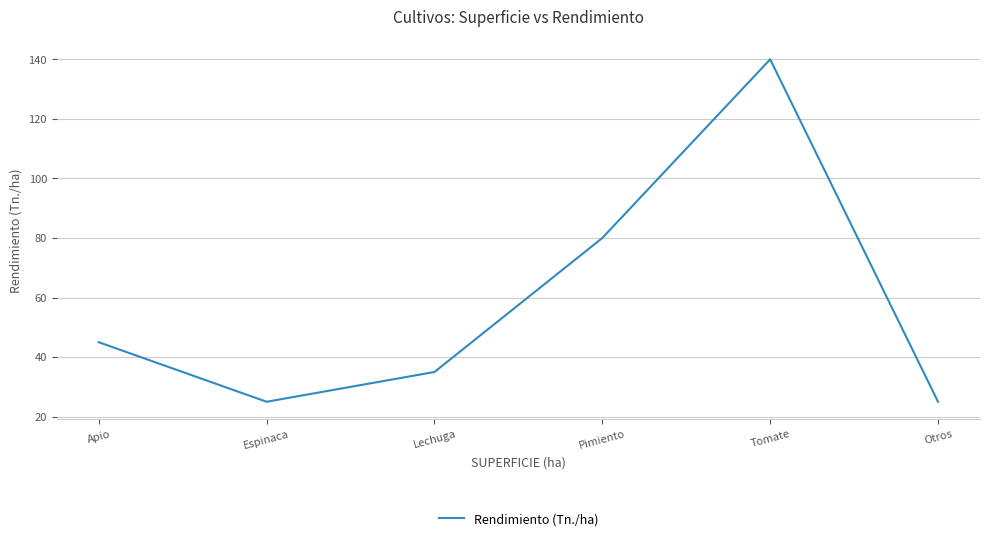

At which category does the data reach its first local peak?

Tomate